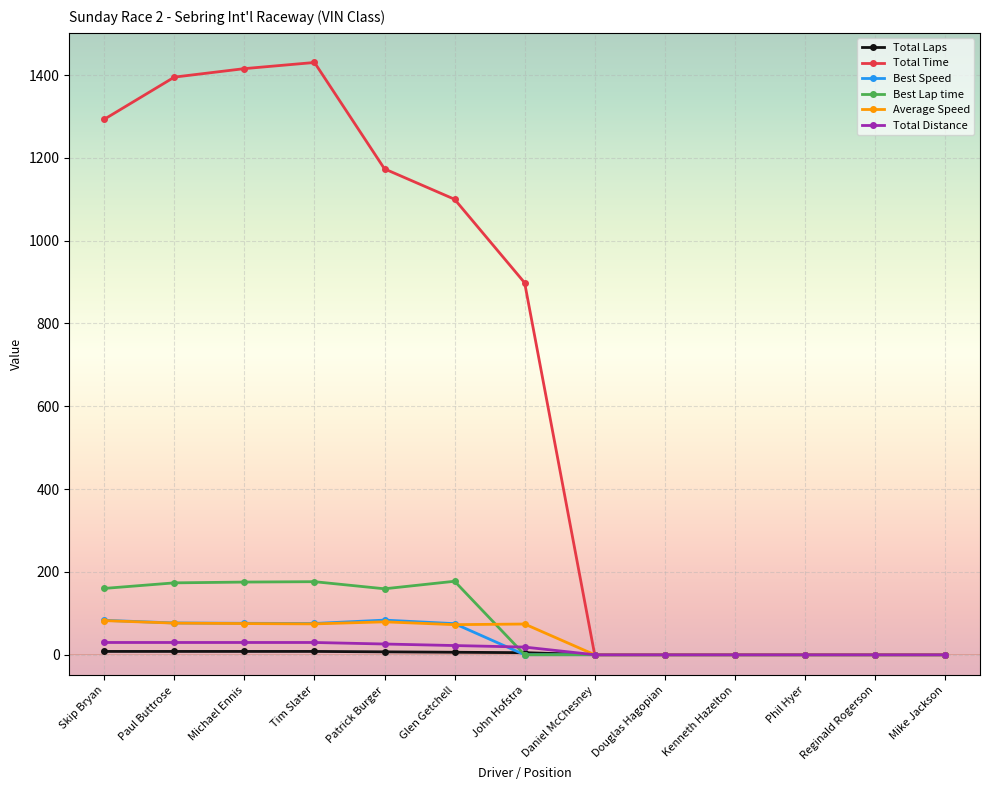

How many values in the Average Speed series are below 72?

6